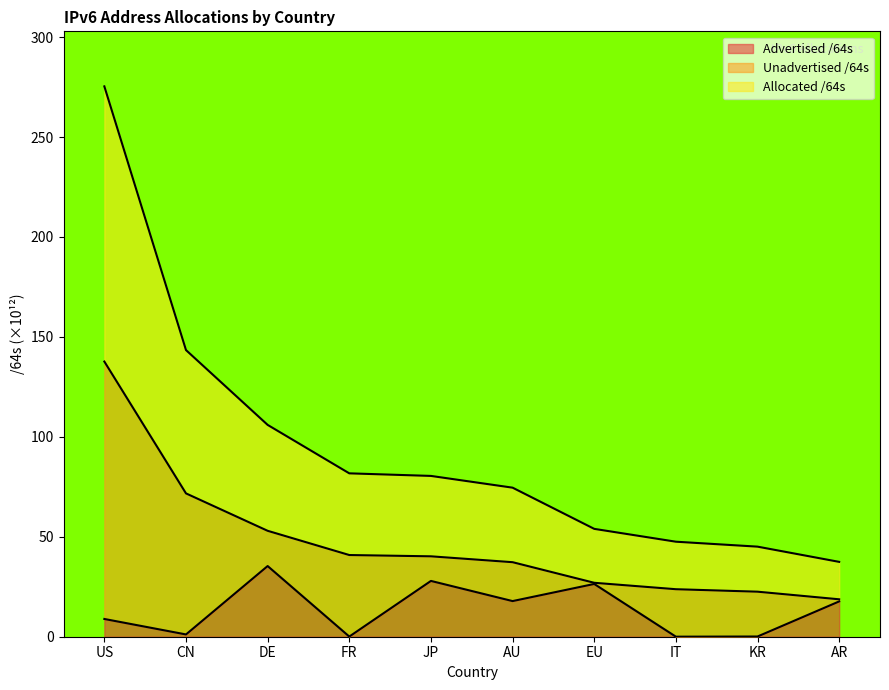

Which series has the largest range (max minus min)?

Allocated /64s